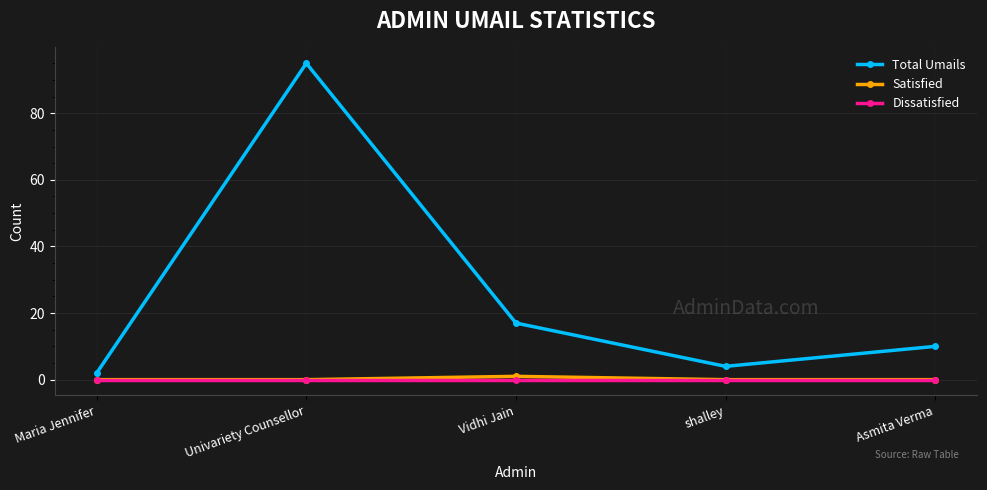

What position from the right is shalley?

2